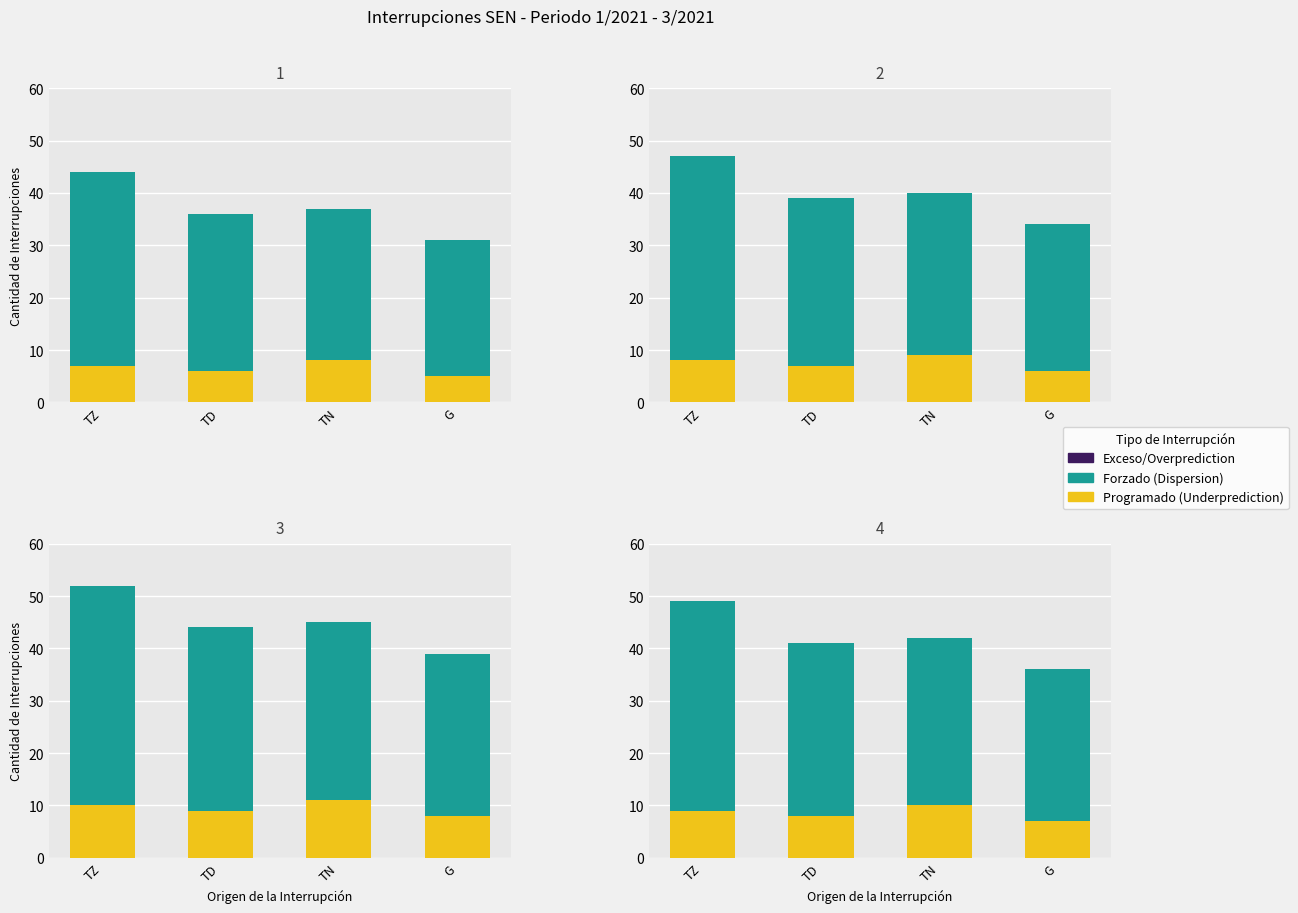

How many categories are shown in the chart?

4